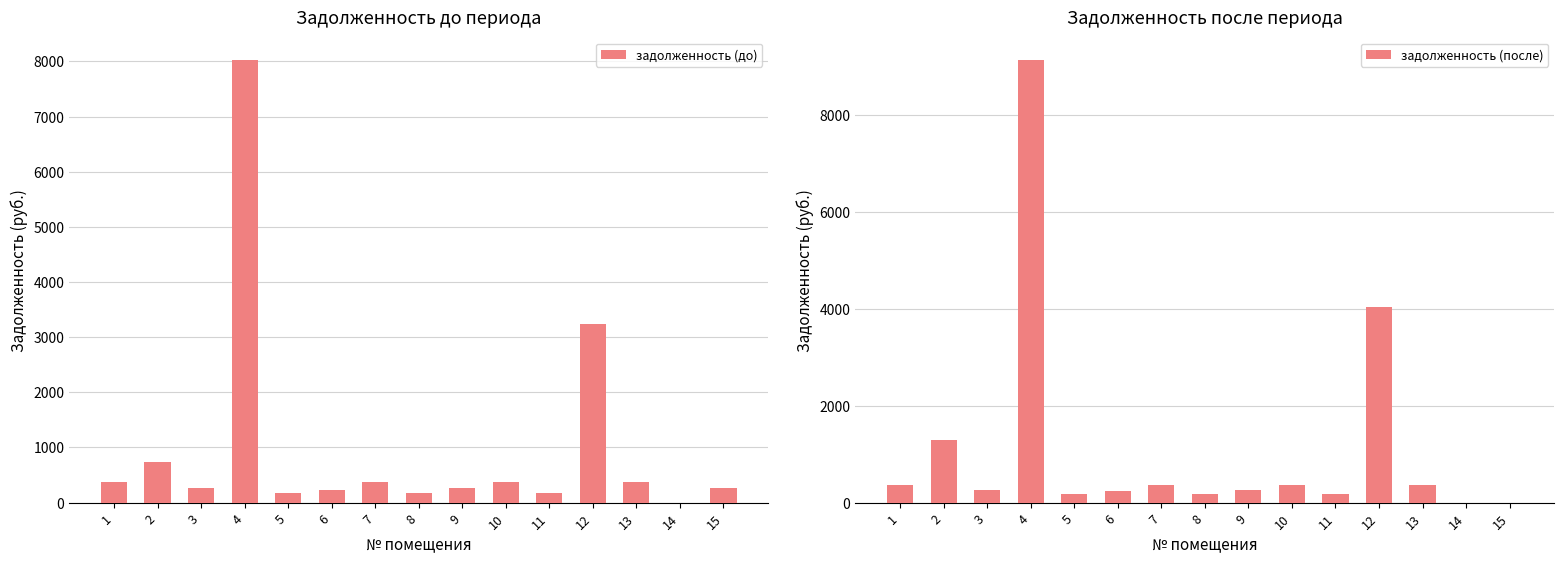

What is the sum of all задолженность (после) values?

17291.3